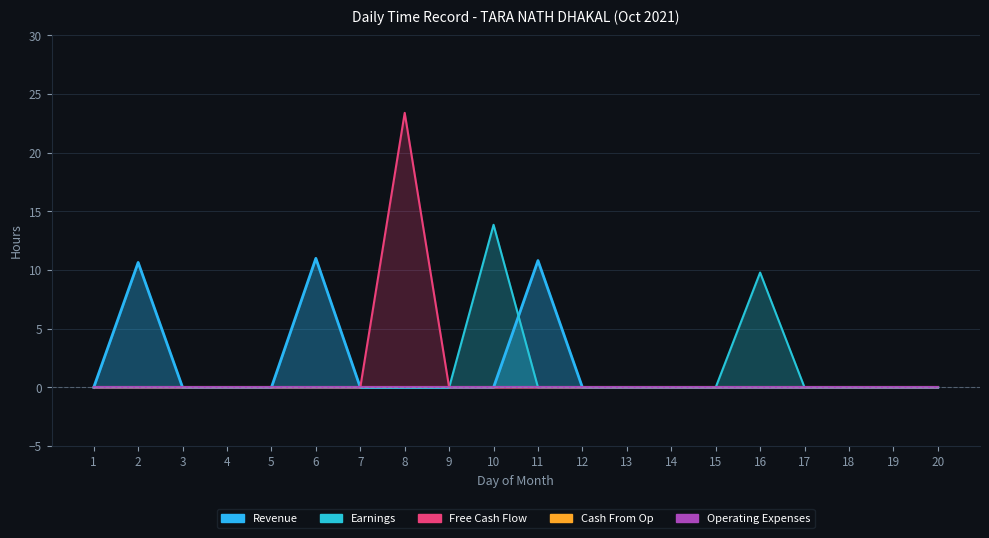

Which series has the largest total across all categories?

Revenue